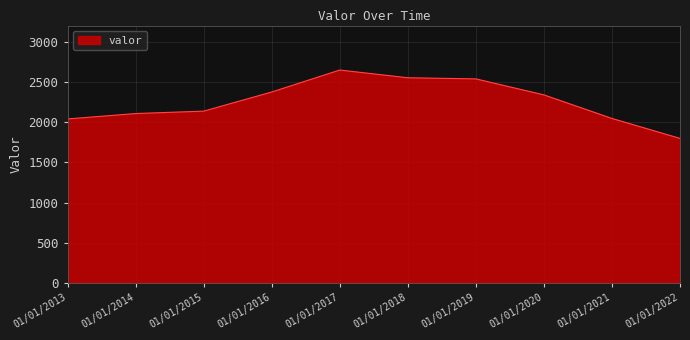

True or false: the data shows 2537 at 01/01/2019.

True